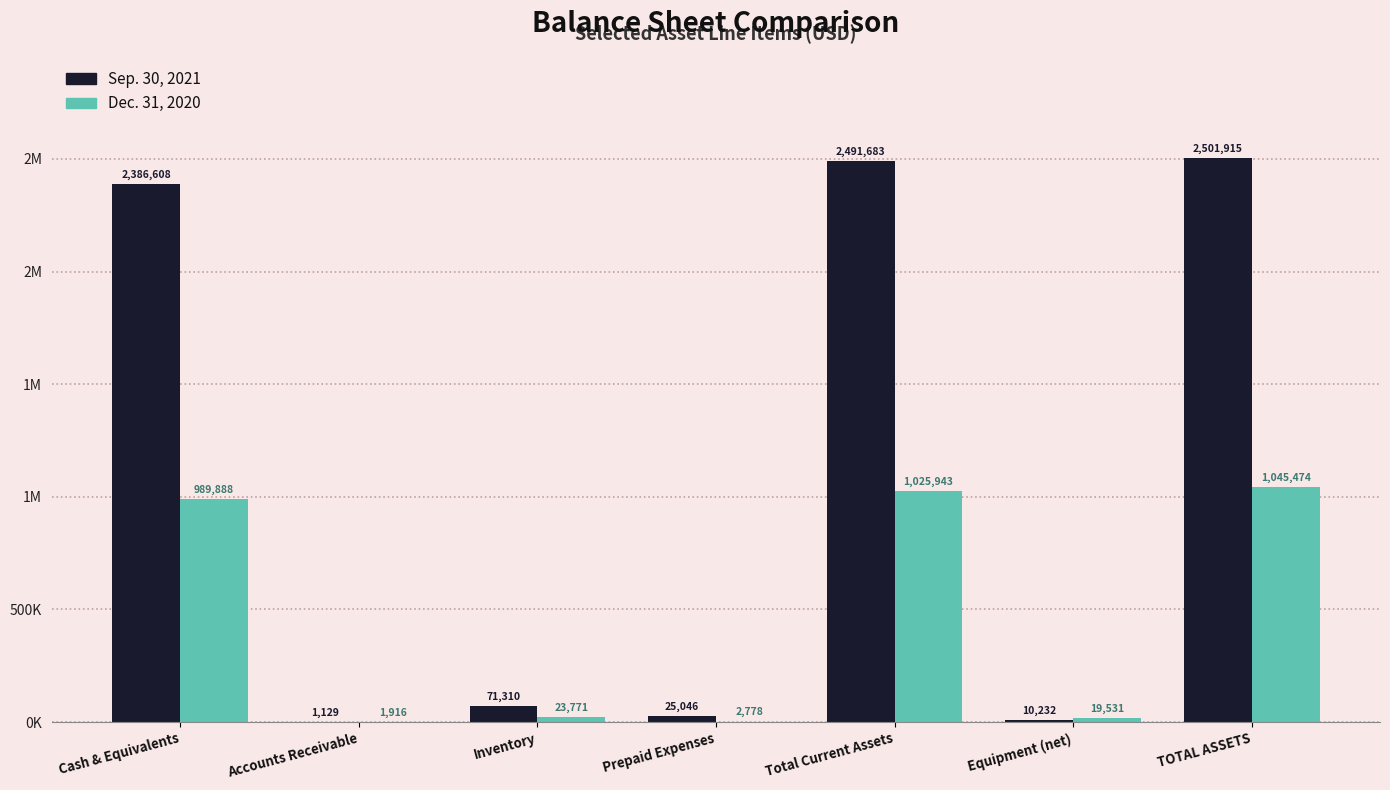

What are all the series names shown in the legend?

Sep. 30, 2021, Dec. 31, 2020